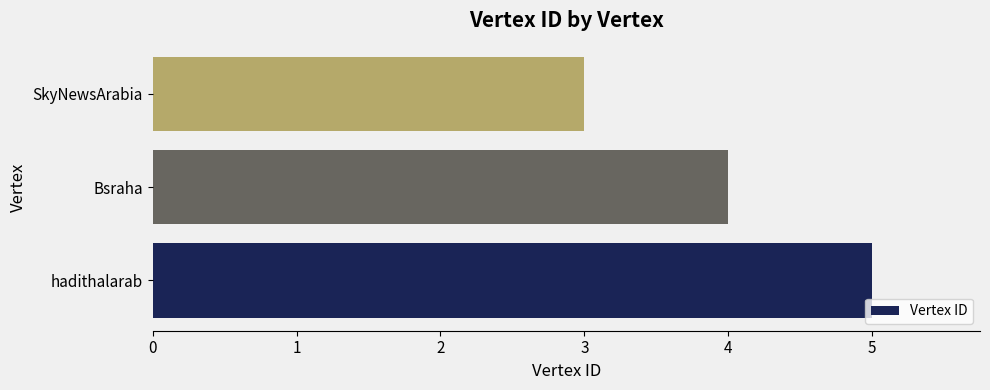

Which has a higher value, hadithalarab or Bsraha?

hadithalarab